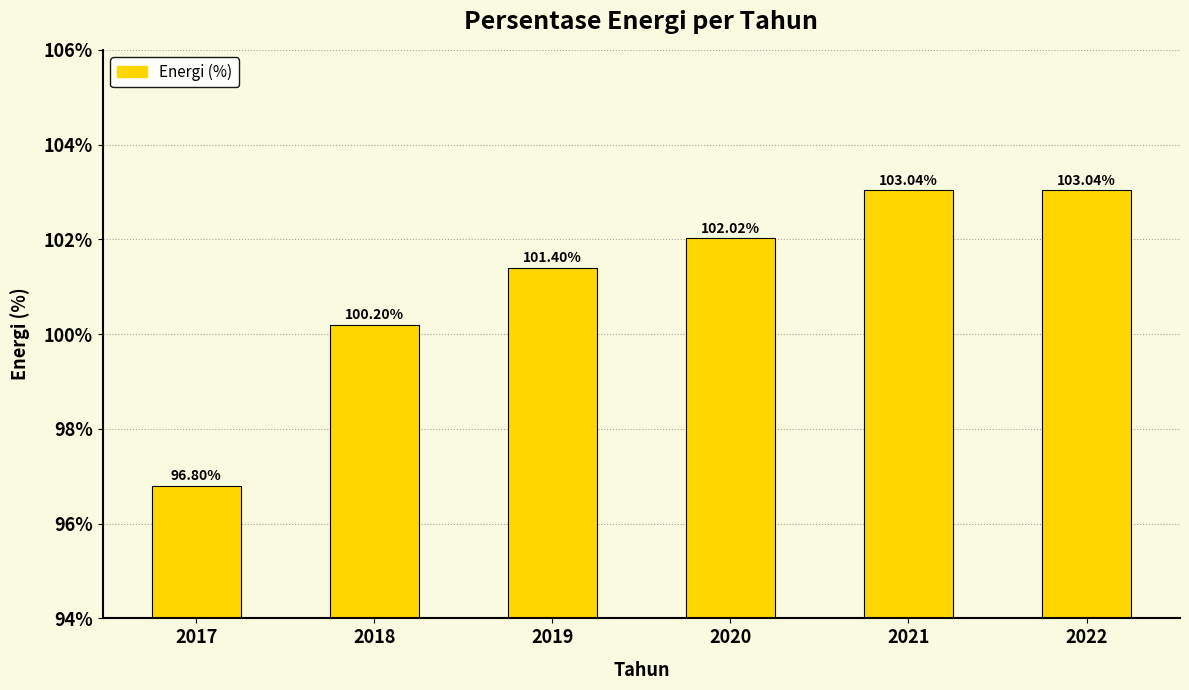

Reading left to right, transcribe all the data shown in this chart.

96.8	100.2	101.4	102.0	103.0	103.0